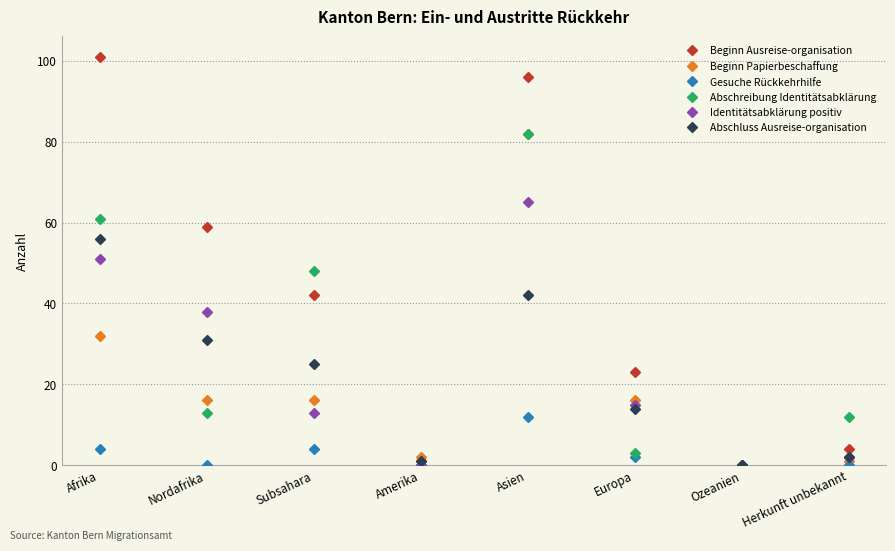

How many lines are shown in the chart?

6